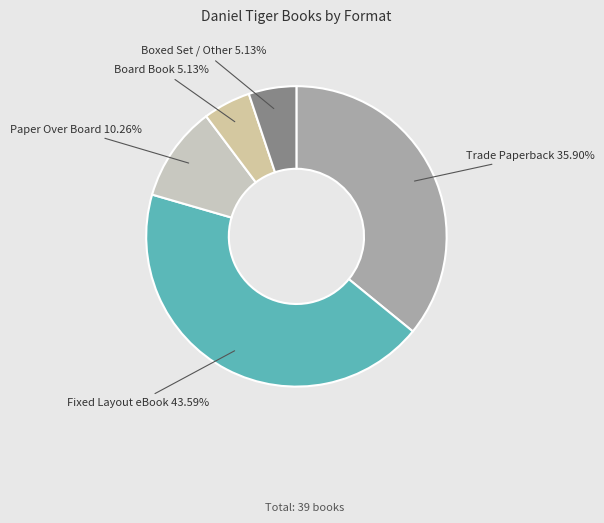

What is the smallest slice in the pie chart?

Board Book